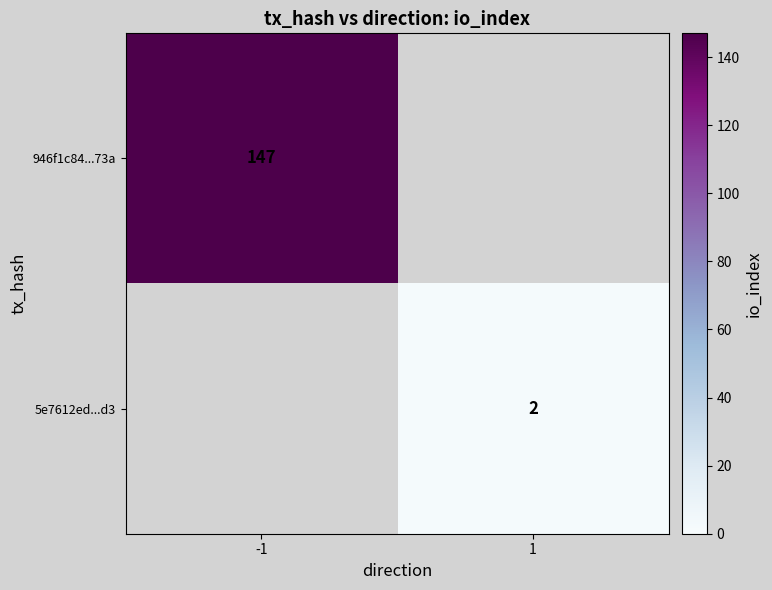

The value of 946f1c84...73a at -1 is 147. True or false?

True